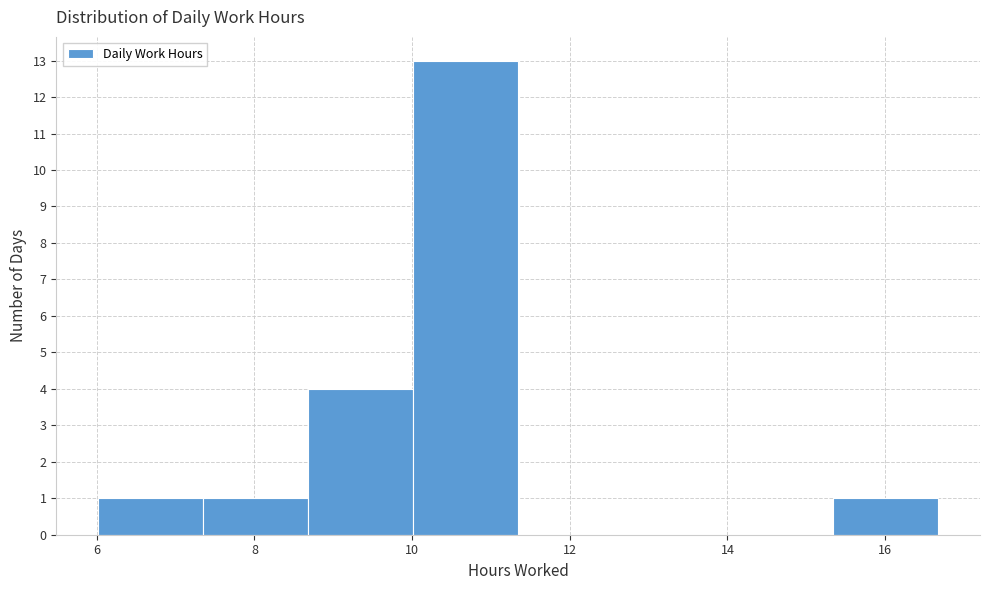

Reading left to right, list every bar in this chart as the range it spans on the x-axis followed by its height. Neither the bar edges nor the heights are printed on the chart, so give them approximately, as read against the axes.

6.0 to 7.4: 1
7.4 to 8.6: 1
8.6 to 10.0: 4
10.0 to 11.4: 13
11.4 to 12.6: 0
12.6 to 14.0: 0
14.0 to 15.4: 0
15.4 to 16.6: 1